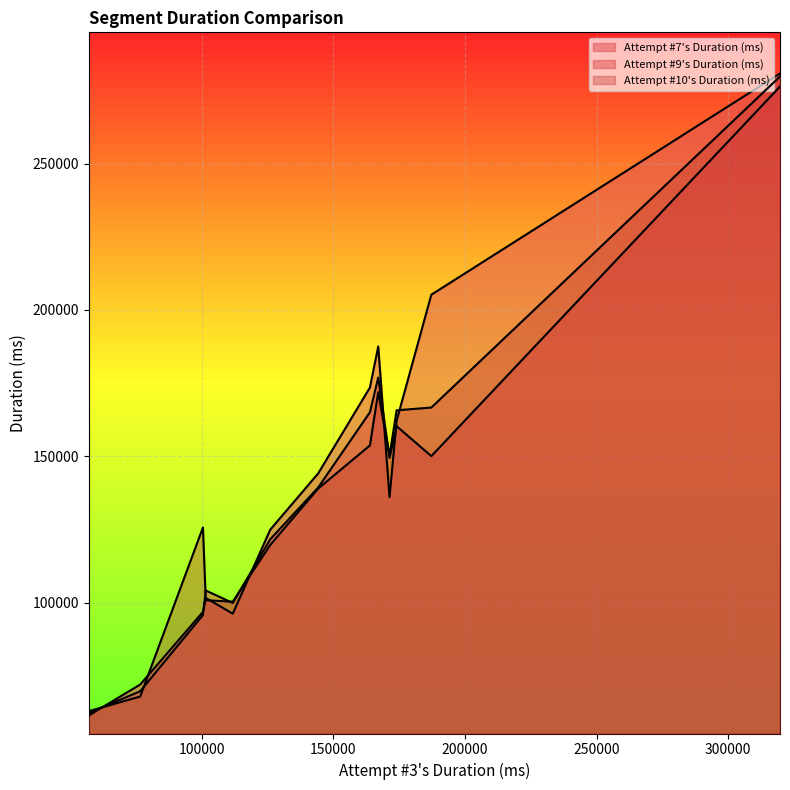

How many values in the Attempt #10's Duration (ms) series exceed 139040?

6